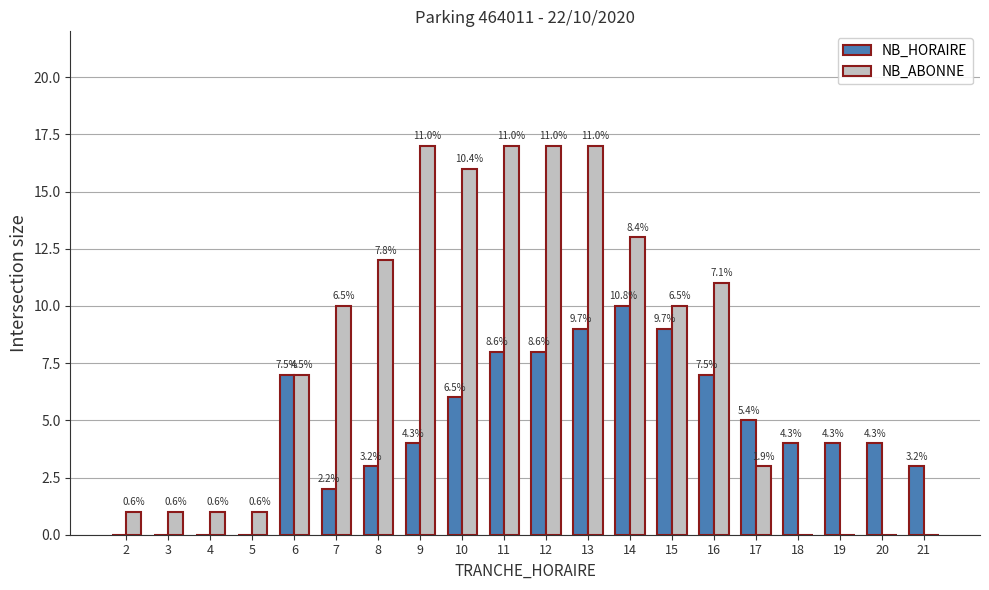

What is the difference between the maximum and minimum values in the NB_HORAIRE series?

10